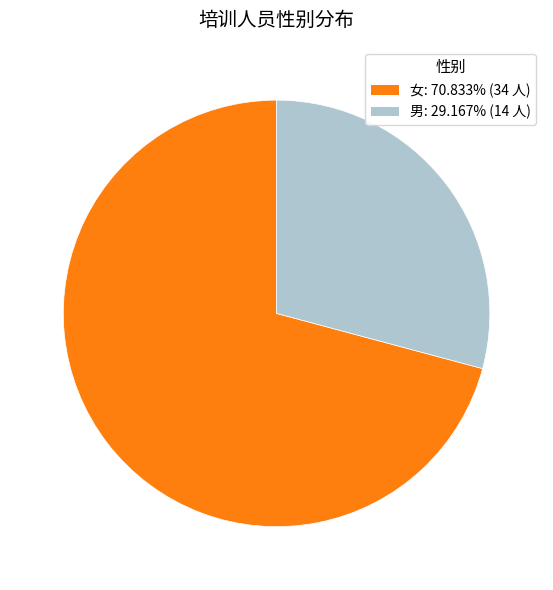

Approximately how many times larger is the value at 男 compared to 女?

0.4